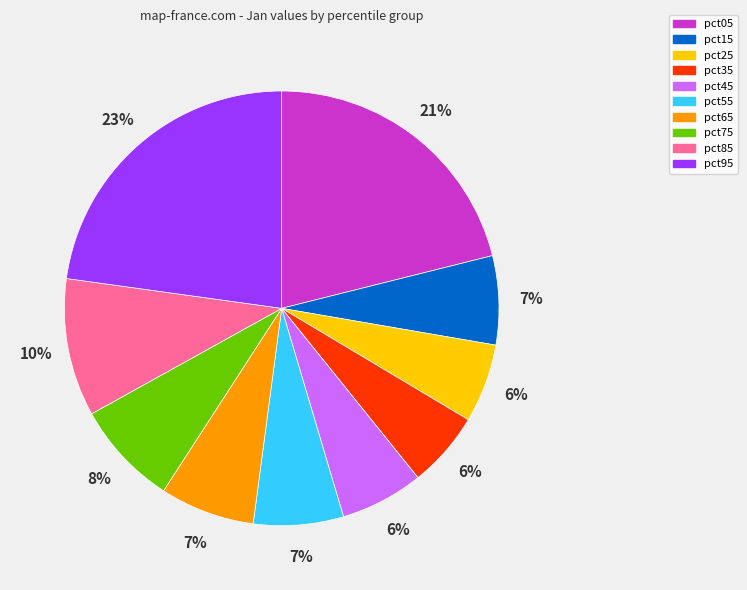

To the nearest percent, what is the average slice percentage?

10%